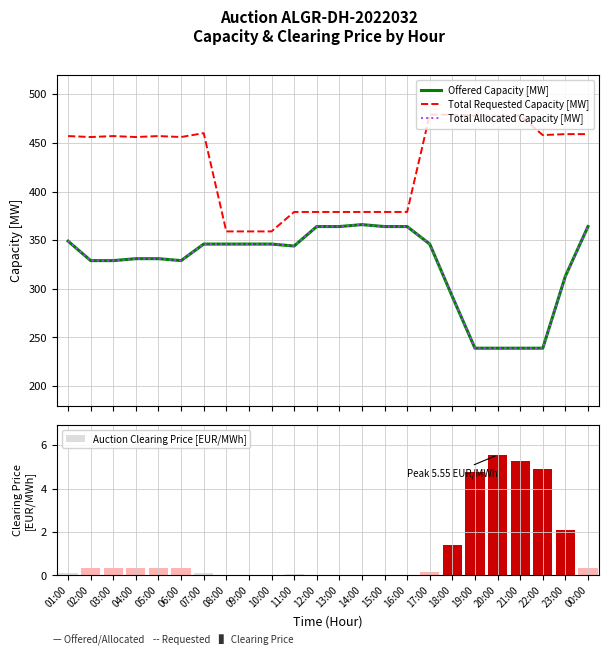

At which category is the sum across all series the highest?

00:00